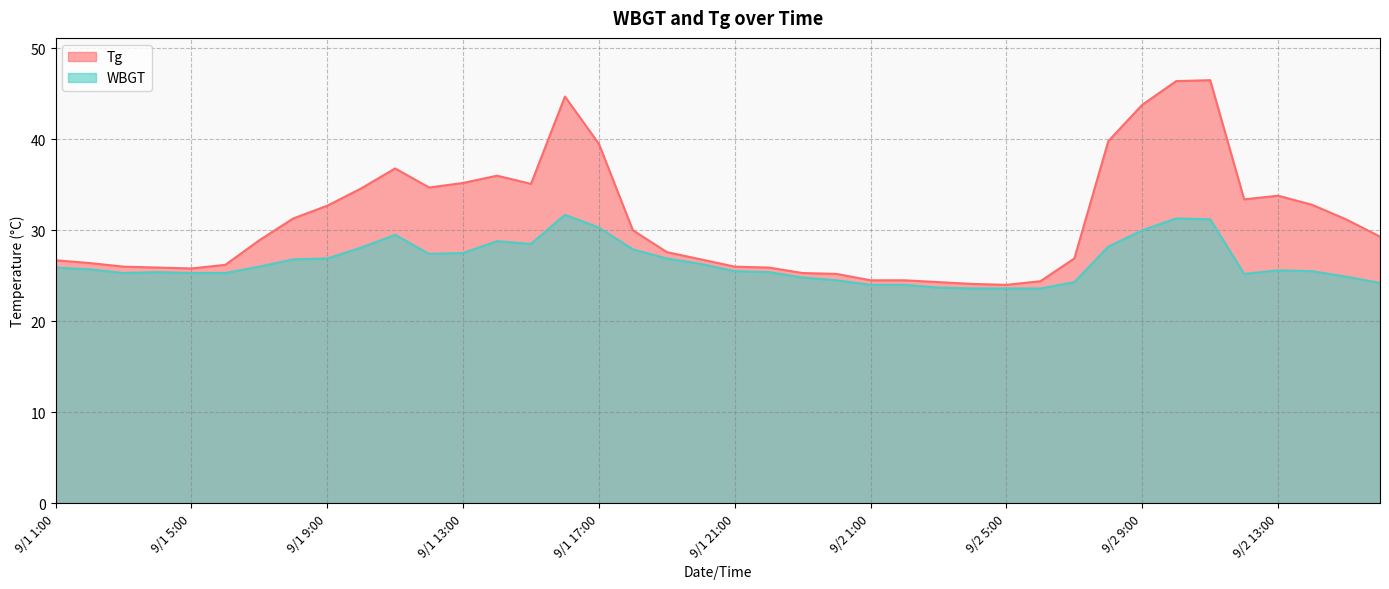

What is the label of the 27th point from the left?

9/2 3:00